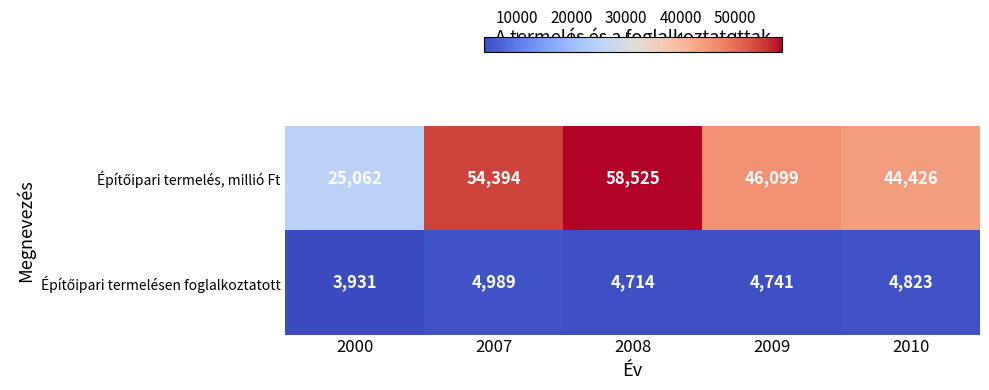

What is the difference between the highest and lowest values at 2009?

41358